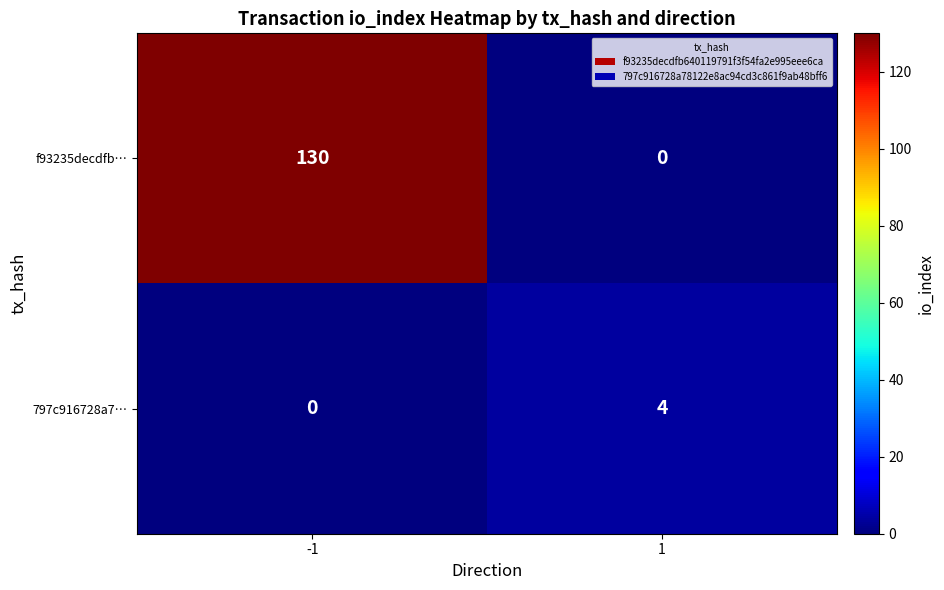

What is the average value of the f93235decdfb… series?

65